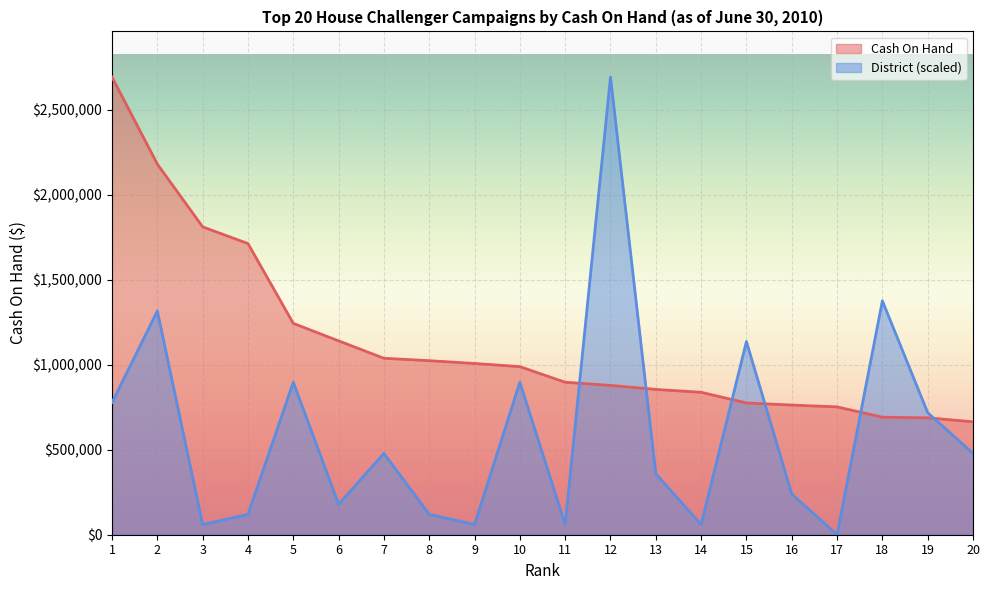

Where is Cash On Hand nearest to the value 1677557?

4